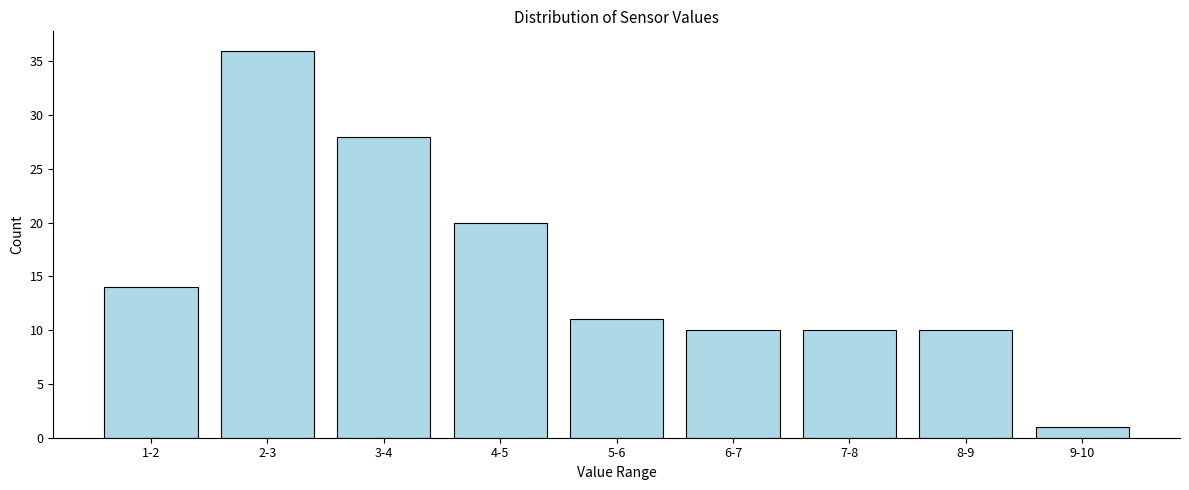

Reading right to left, list all the values displayed in this chart.

1	10	10	10	11	20	28	36	14